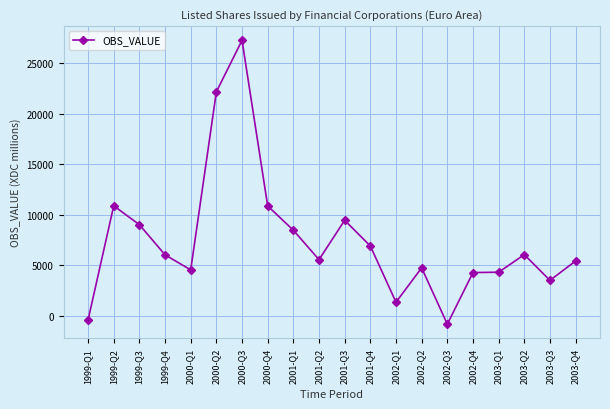

The value at 2001-Q1 is 8454.8. True or false?

True